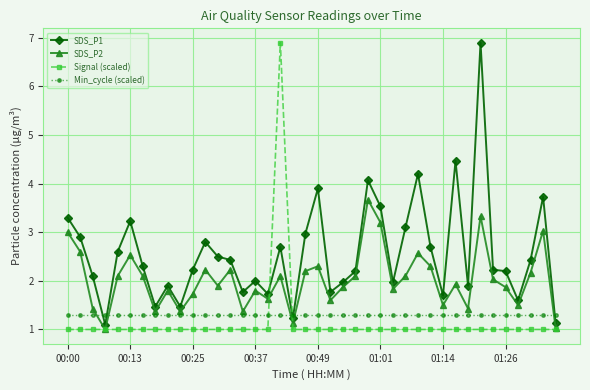

What are all the series names shown in the legend?

SDS_P1, SDS_P2, Signal (scaled), Min_cycle (scaled)